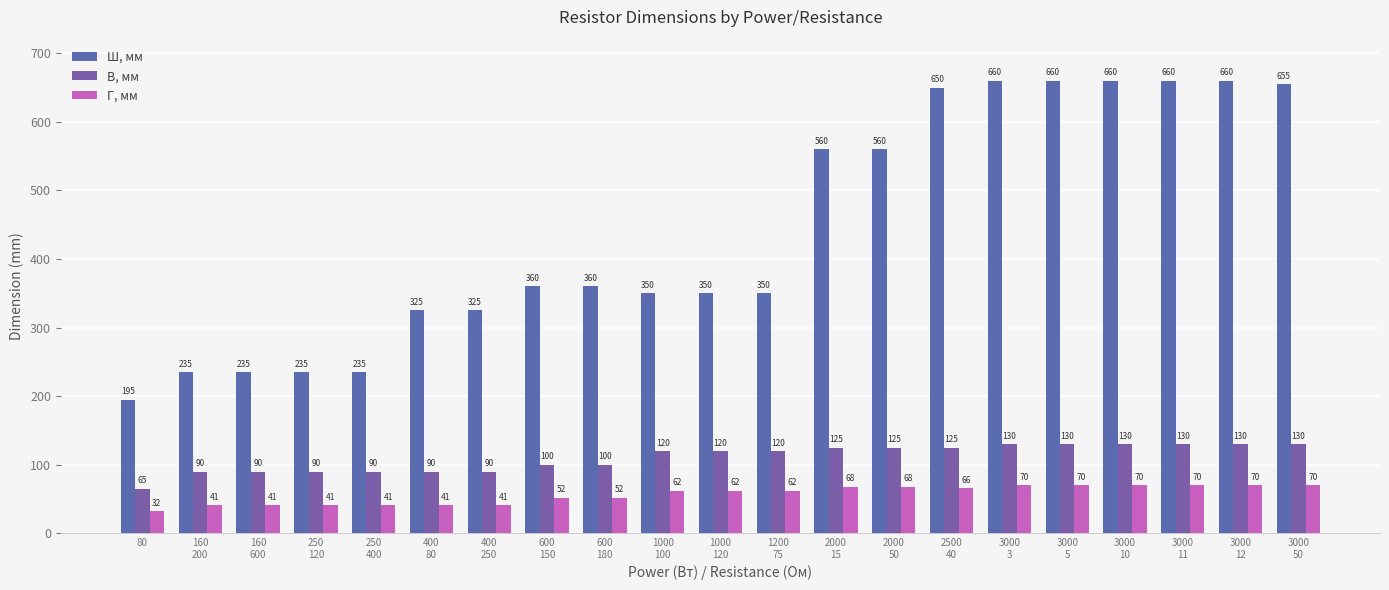

What is the spread (max minus min) of values at 3000
11?

590